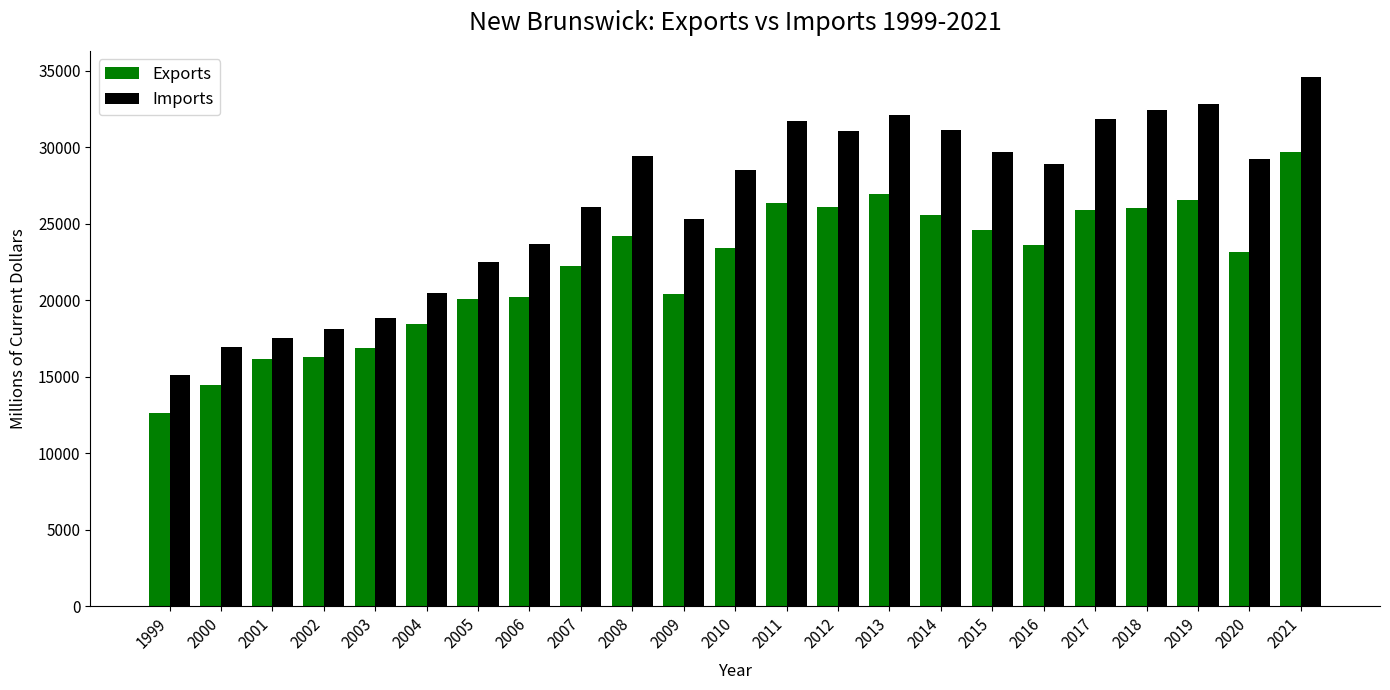

Between 2007 and 2020, which series saw the biggest shift?

Imports